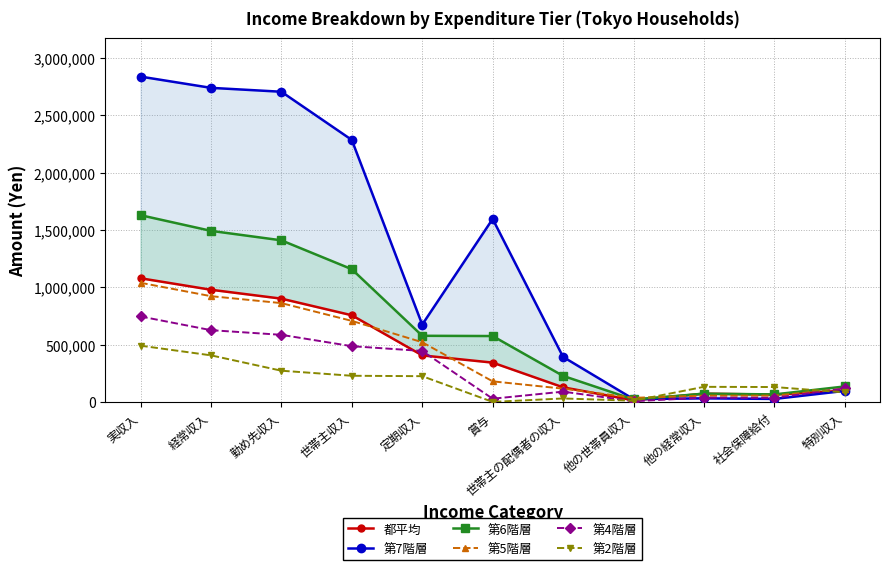

What is the difference between the maximum and minimum values in the 第5階層 series?

1002872